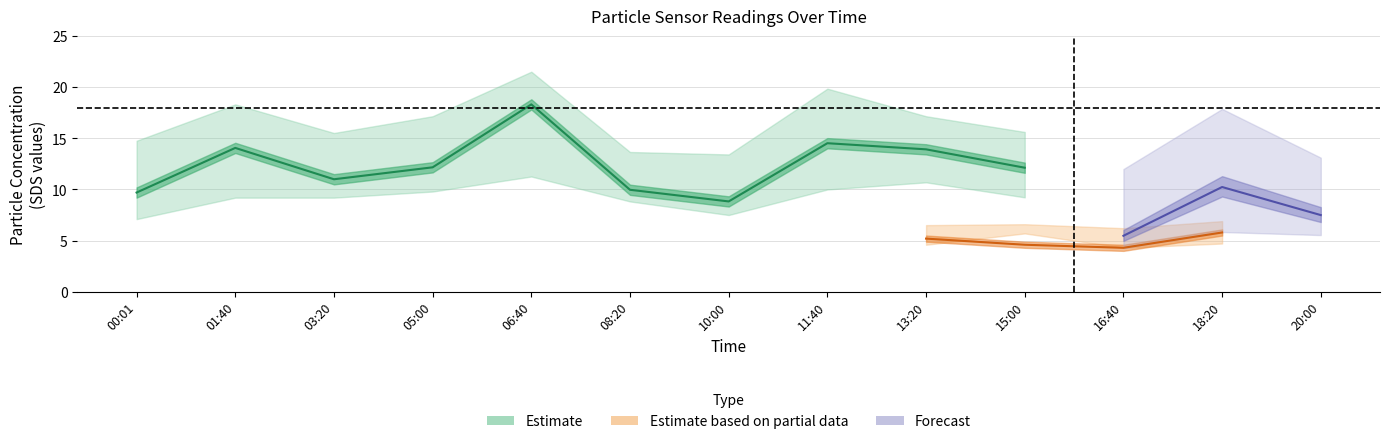

True or false: SDS_P1_lower has a value of 7.5 at 10:00.

True